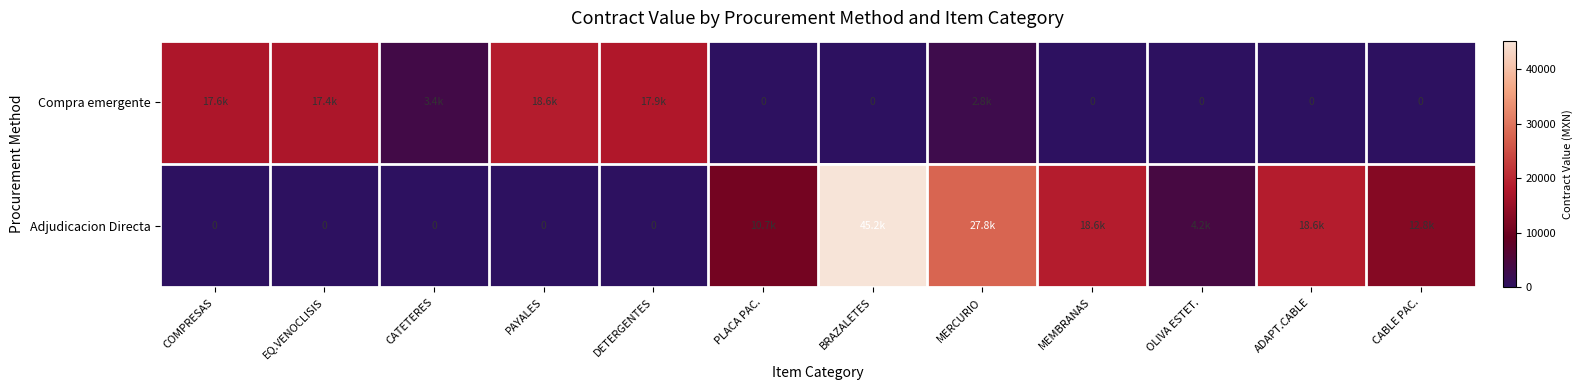

List the series in order of their overall mean, highest first.

Adjudicacion Directa, Compra emergente